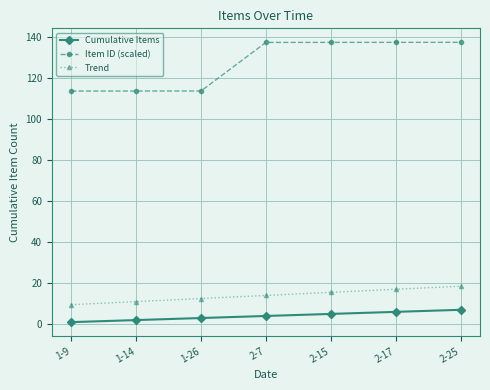

Reading left to right, what are all the values shown in this chart?

Cumulative Items: 1-9=1.0	1-14=2.0	1-26=3.0	2-7=4.0	2-15=5.0	2-17=6.0	2-25=7.0
Item ID (scaled): 1-9=113.5	1-14=113.5	1-26=113.5	2-7=137.2	2-15=137.2	2-17=137.2	2-25=137.2
Trend: 1-9=9.5	1-14=11.0	1-26=12.5	2-7=14.0	2-15=15.5	2-17=17.0	2-25=18.5